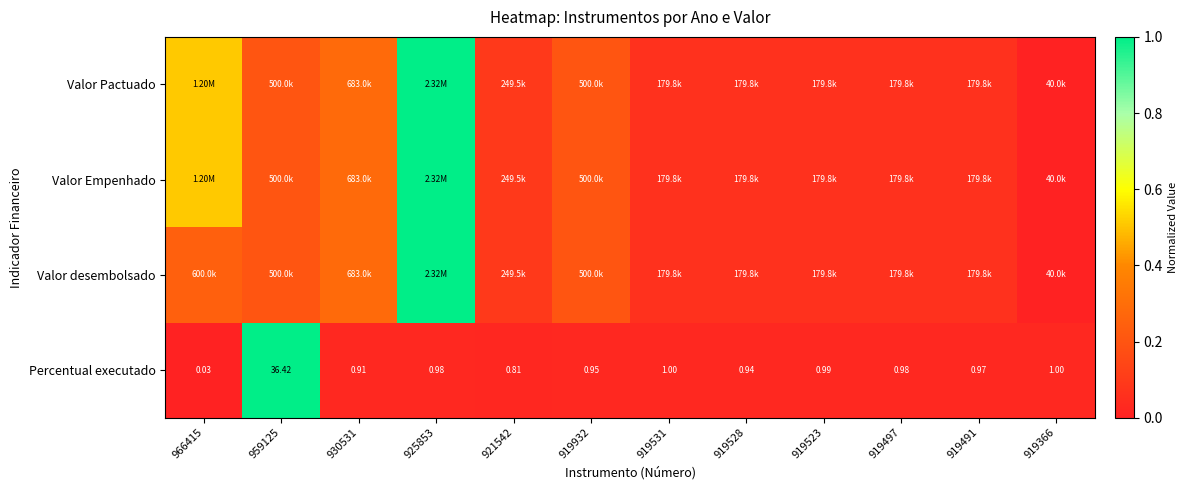

Rank the series by their maximum value, from highest to lowest.

Valor Pactuado, Valor Empenhado, Valor desembolsado, Percentual executado